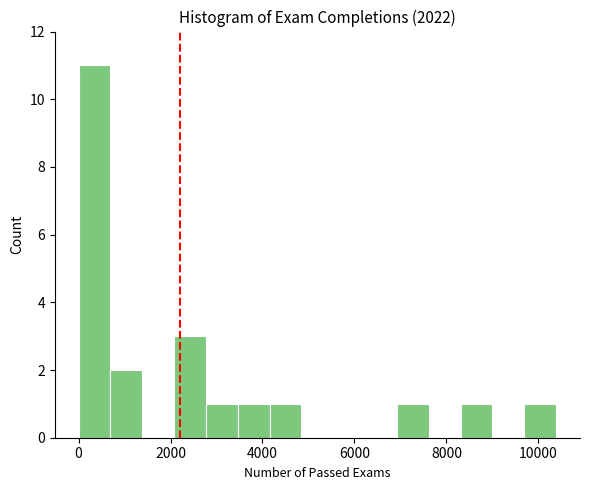

Around what value on the x-axis is the tallest bar? Give the approximate position of its centre, as read against the axis.

400